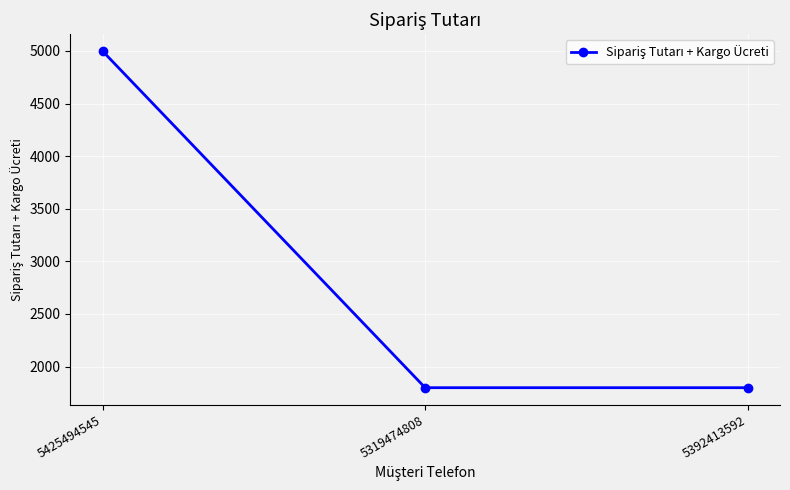

What is the difference between the values at 5319474808 and 5425494545?

3200